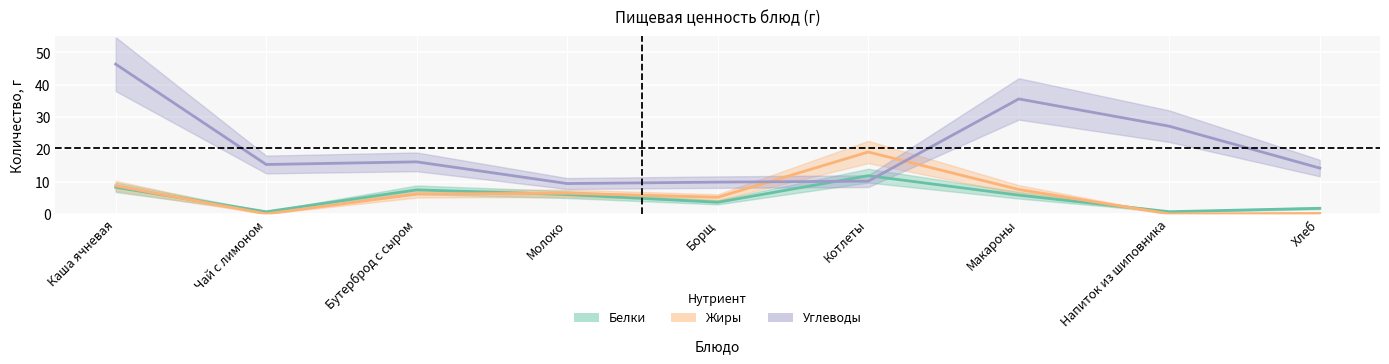

Which category has the highest value across all series?

Каша ячневая